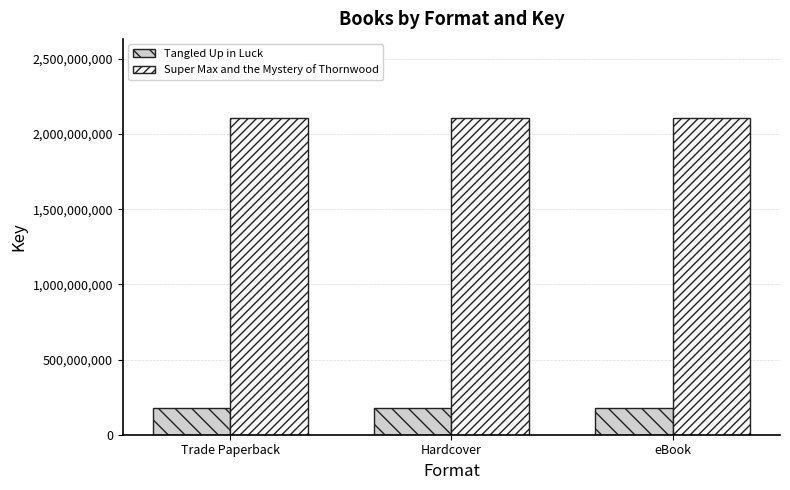

What is the average value of the Tangled Up in Luck series?

179452987